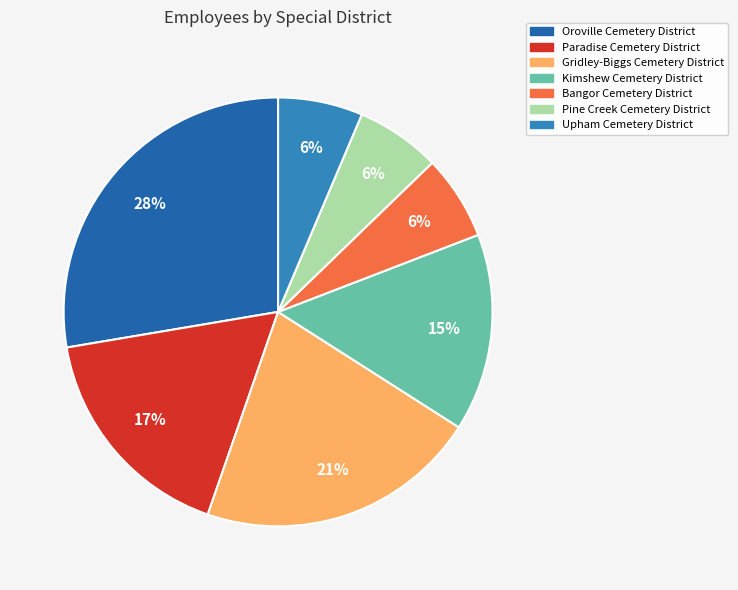

To the nearest percent, what percentage of the pie is Gridley-Biggs Cemetery District?

21%